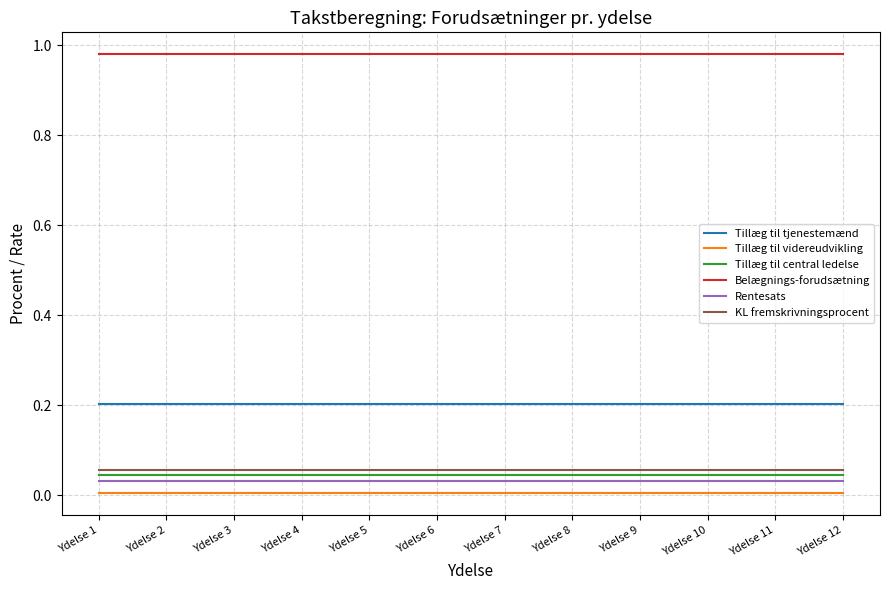

True or false: Rentesats and KL fremskrivningsprocent cross at least once.

False